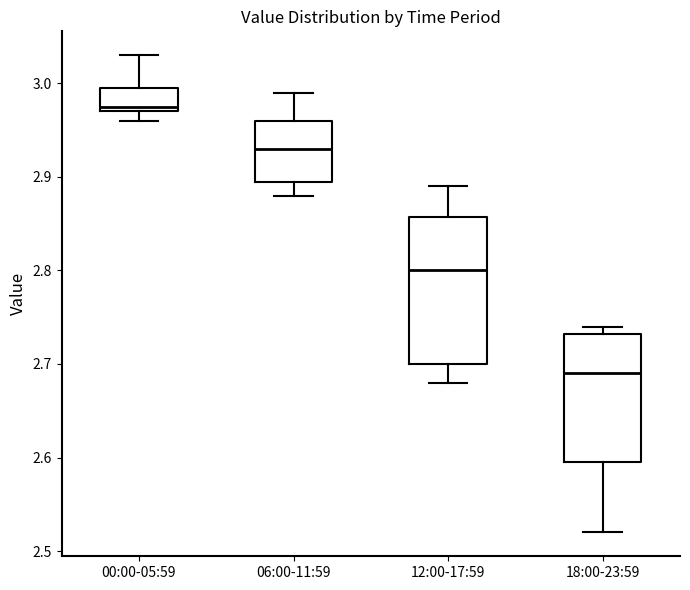

Reading left to right, transcribe this box plot: for each box, give where its median line is, the range the box spans, and where its two whiskers end, as read against the y-axis. The values are not printed on the chart, so give them approximately, as read against the axis.

00:00-05:59: median 2.98, box 2.97 to 3.00, whiskers 2.96 to 3.03
06:00-11:59: median 2.93, box 2.90 to 2.96, whiskers 2.88 to 2.99
12:00-17:59: median 2.80, box 2.70 to 2.86, whiskers 2.68 to 2.89
18:00-23:59: median 2.69, box 2.60 to 2.73, whiskers 2.52 to 2.74